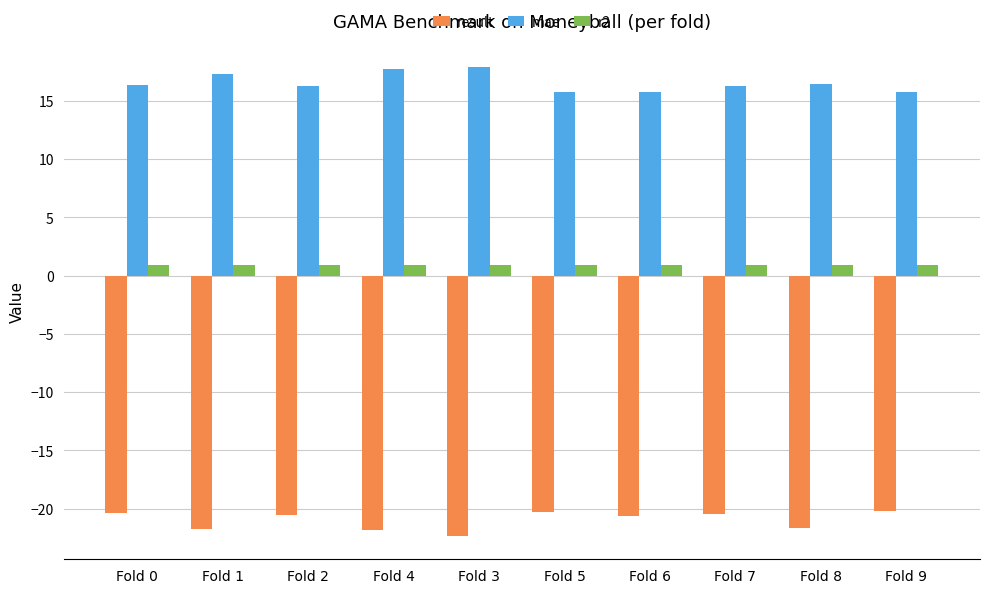

What is the difference between the maximum and minimum values in the result series?

2.1